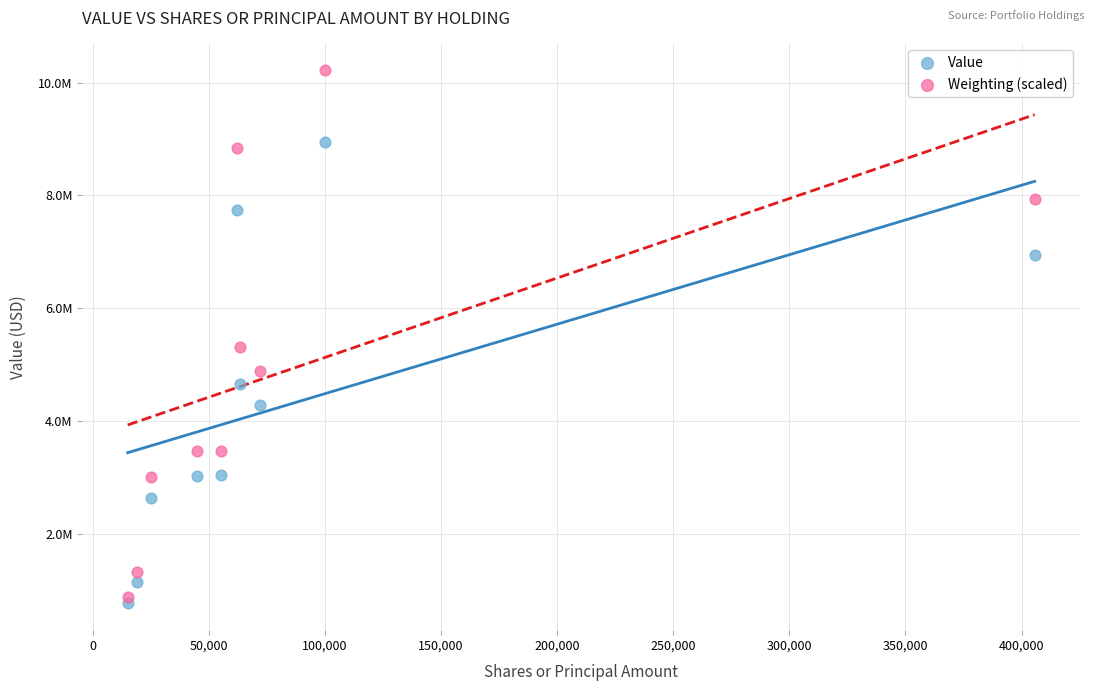

What are all the series names shown in the legend?

Value, Weighting (scaled)